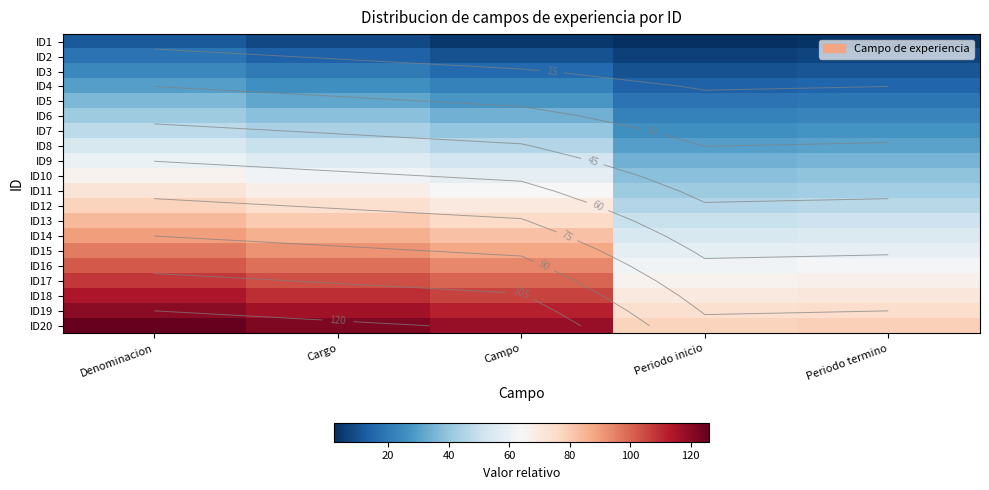

How many series are shown in this chart?

20